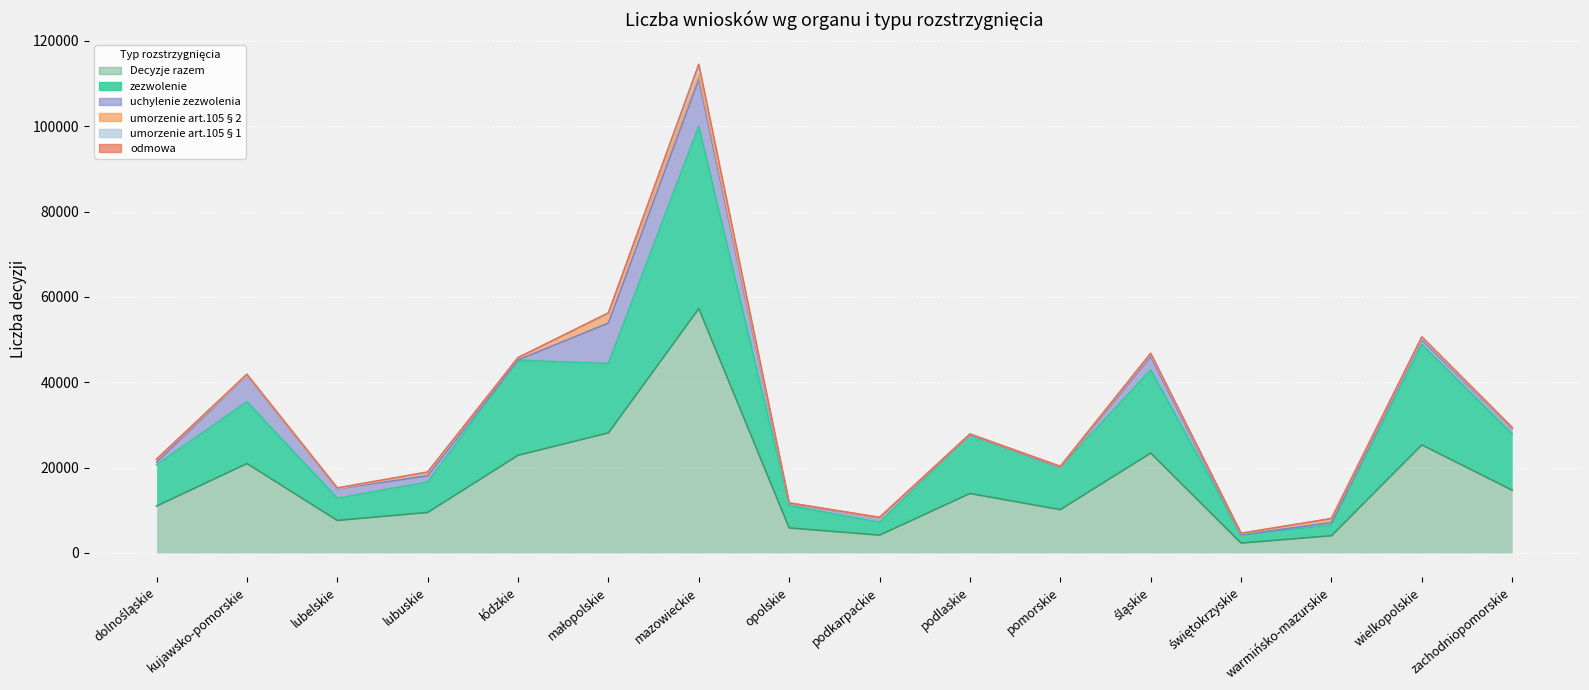

How many interior local peaks does the zezwolenie series have?

6